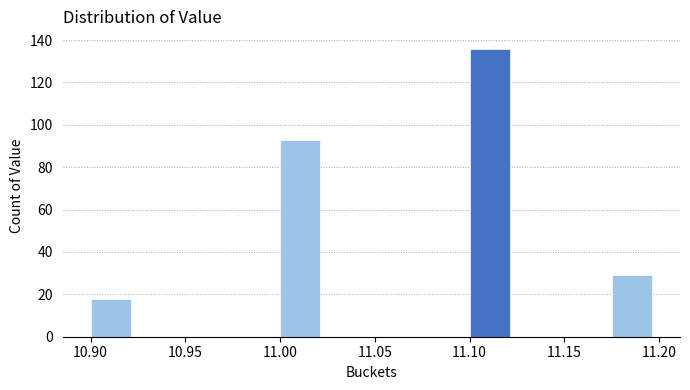

How tall is the bar that spans 10.900 to 10.925 on the x-axis? The values are not printed on the chart, so give them approximately, as read against the axis.

18